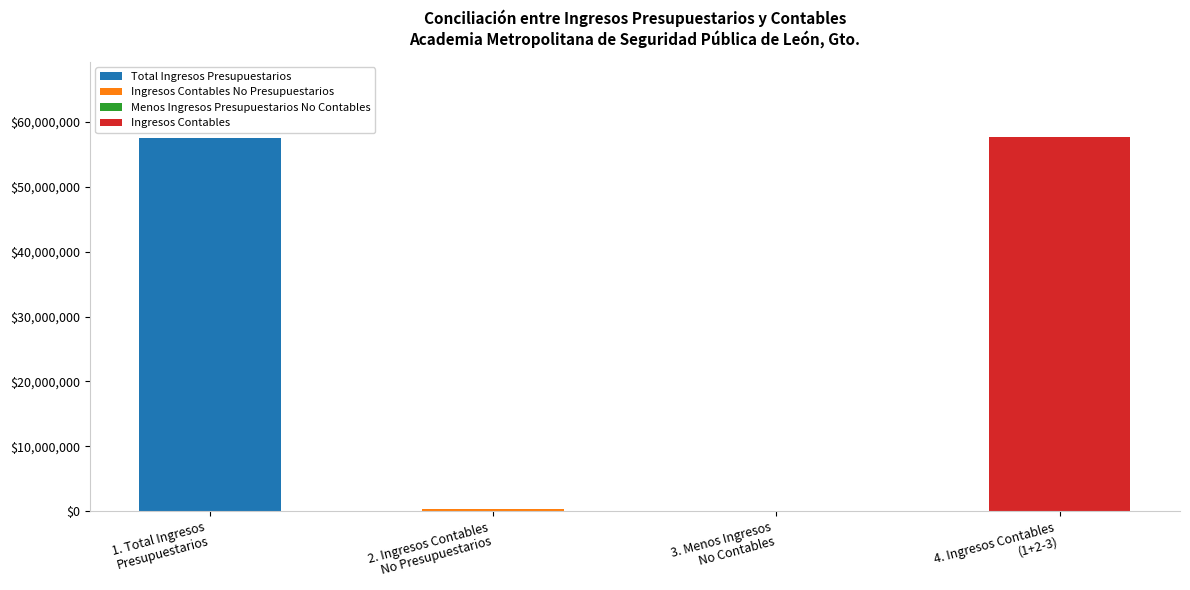

Are the bars grouped side by side (vs. stacked)?

No